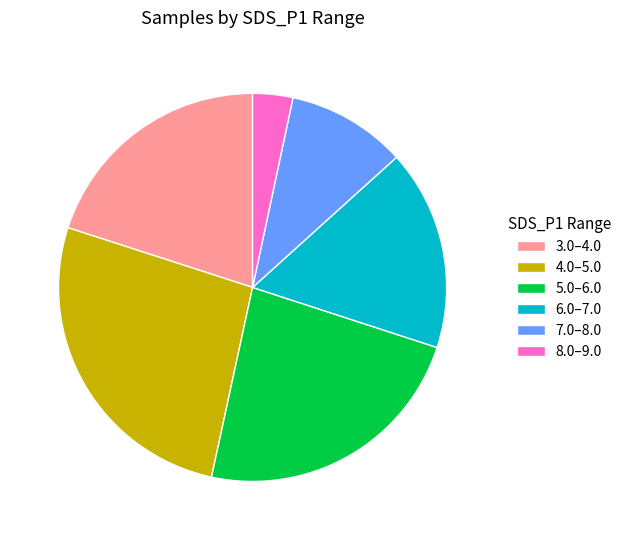

Rank the categories by value from highest to lowest.

4.0–5.0, 5.0–6.0, 3.0–4.0, 6.0–7.0, 7.0–8.0, 8.0–9.0